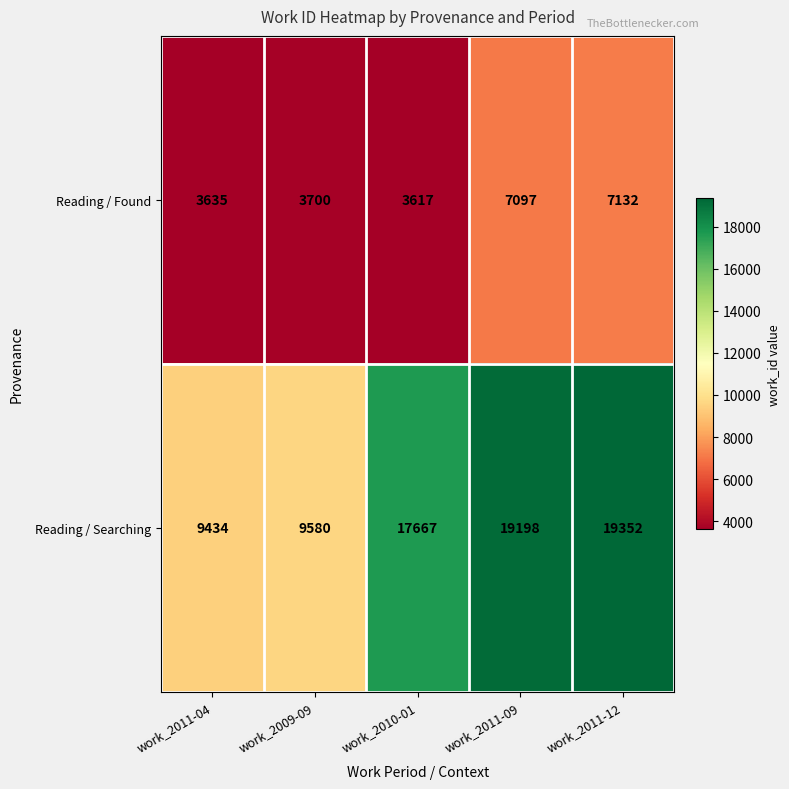

What is the approximate value of Reading / Searching at work_2011-04?

9434